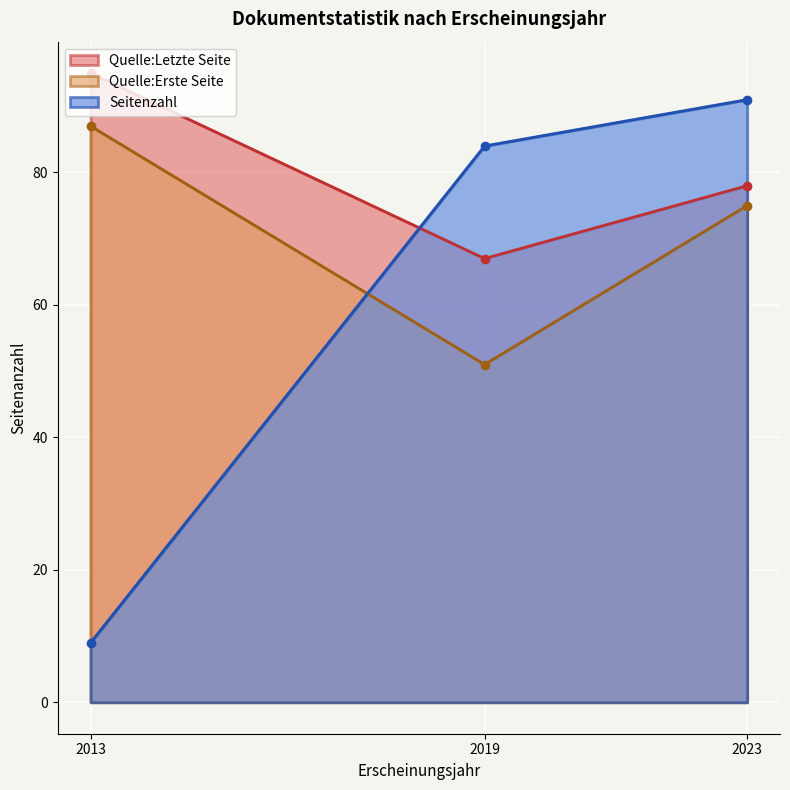

What are all the series names shown in the legend?

Quelle:Letzte Seite, Quelle:Erste Seite, Seitenzahl